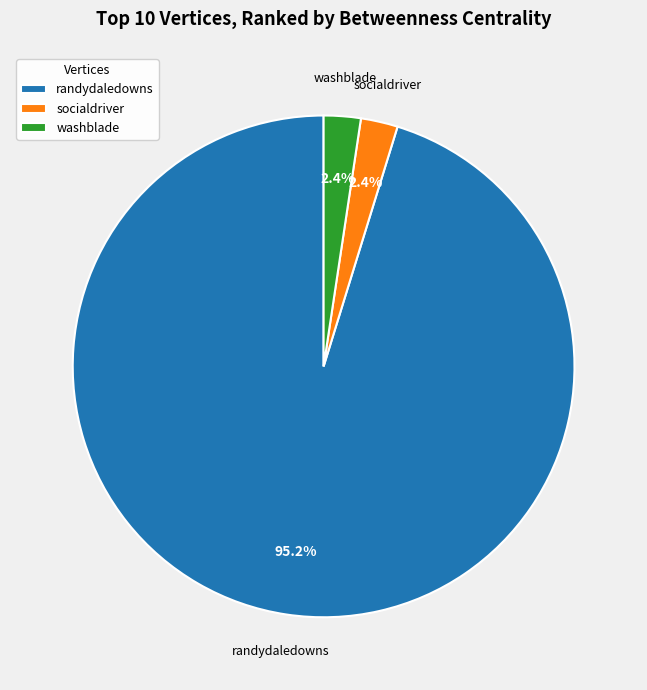

Which has a higher value, socialdriver or randydaledowns?

randydaledowns